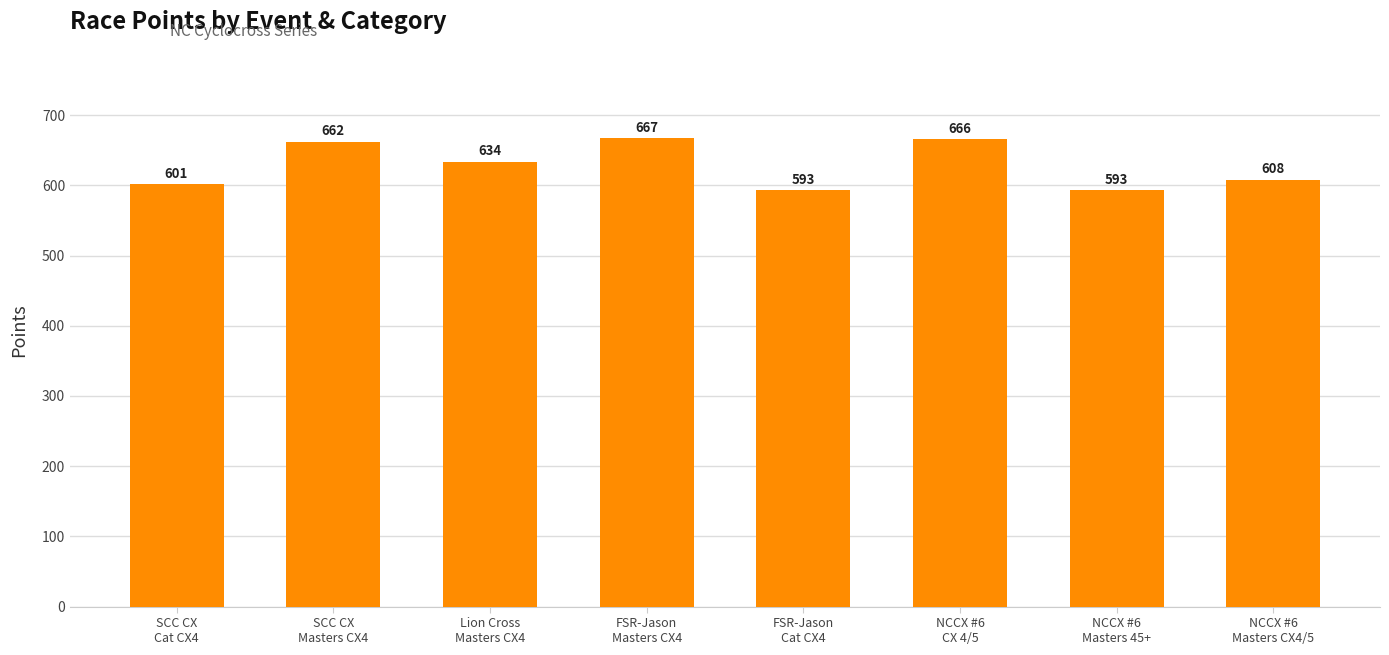

What is the value of the 8th bar from the left?

608.1